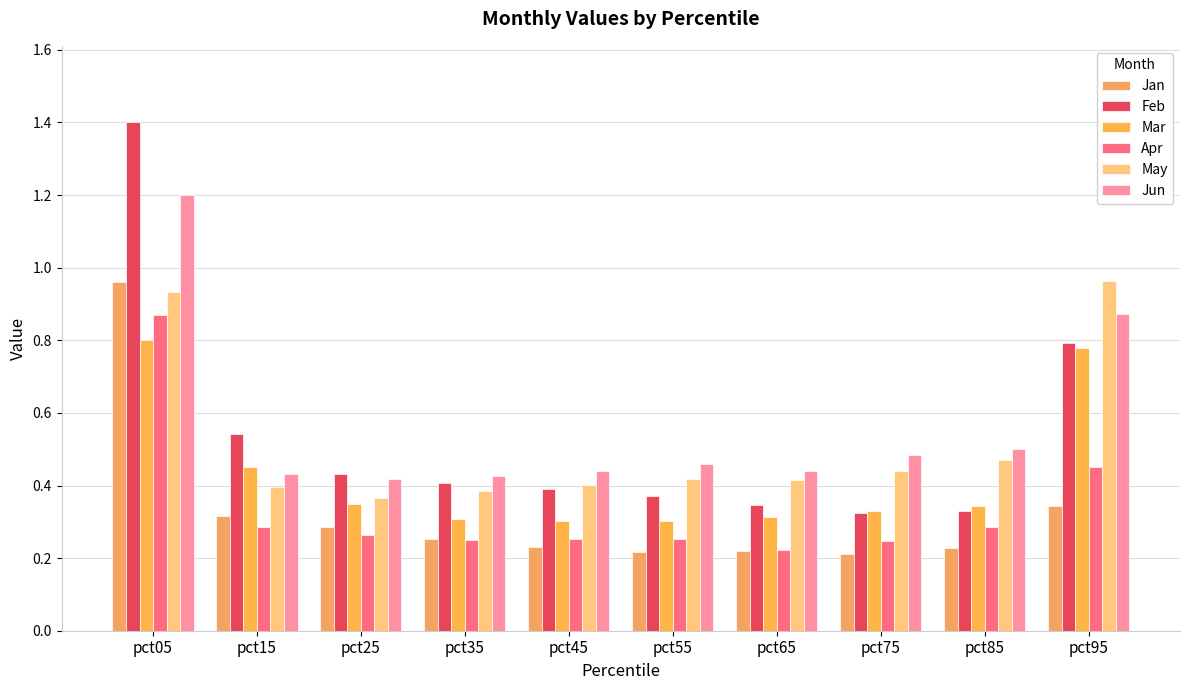

How many bars are there in each group?

6